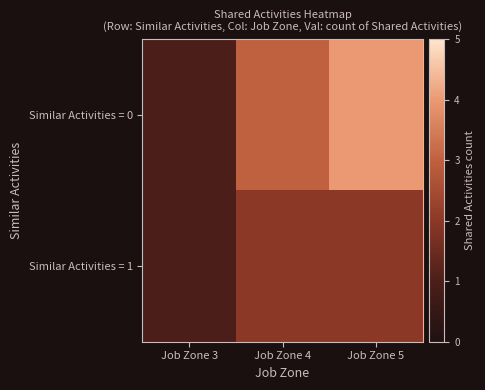

Rank the series by their maximum value, from lowest to highest.

Similar Activities = 1, Similar Activities = 0